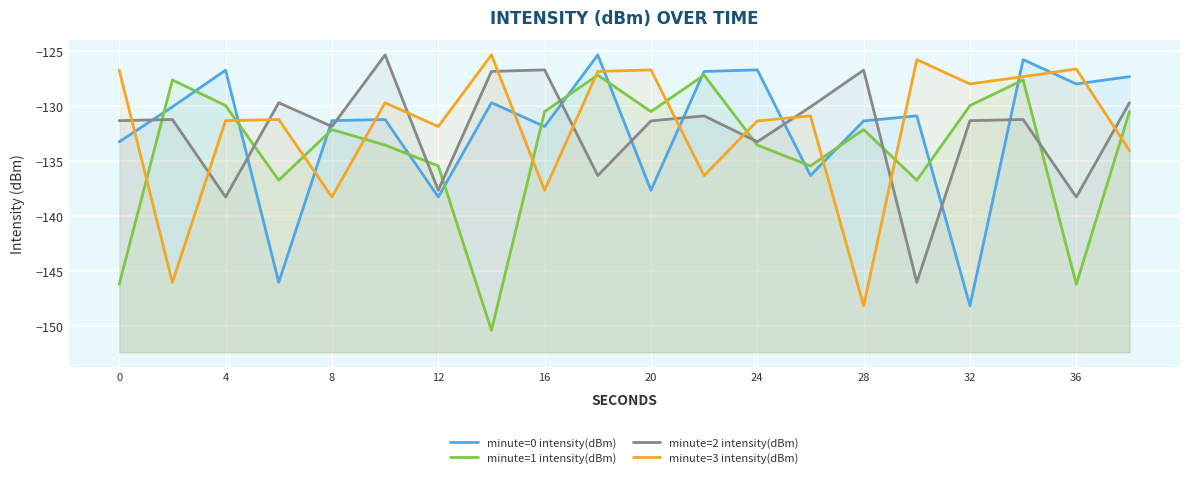

At how many categories does at least one series exceed -148?

20